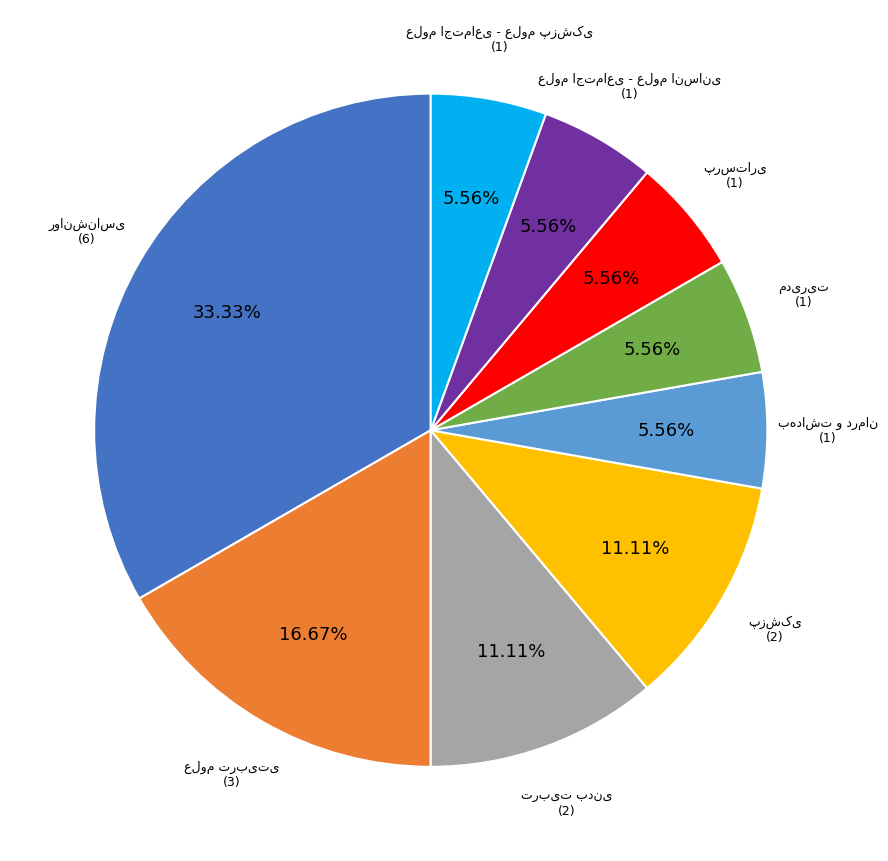

Does any single category account for the majority?

No